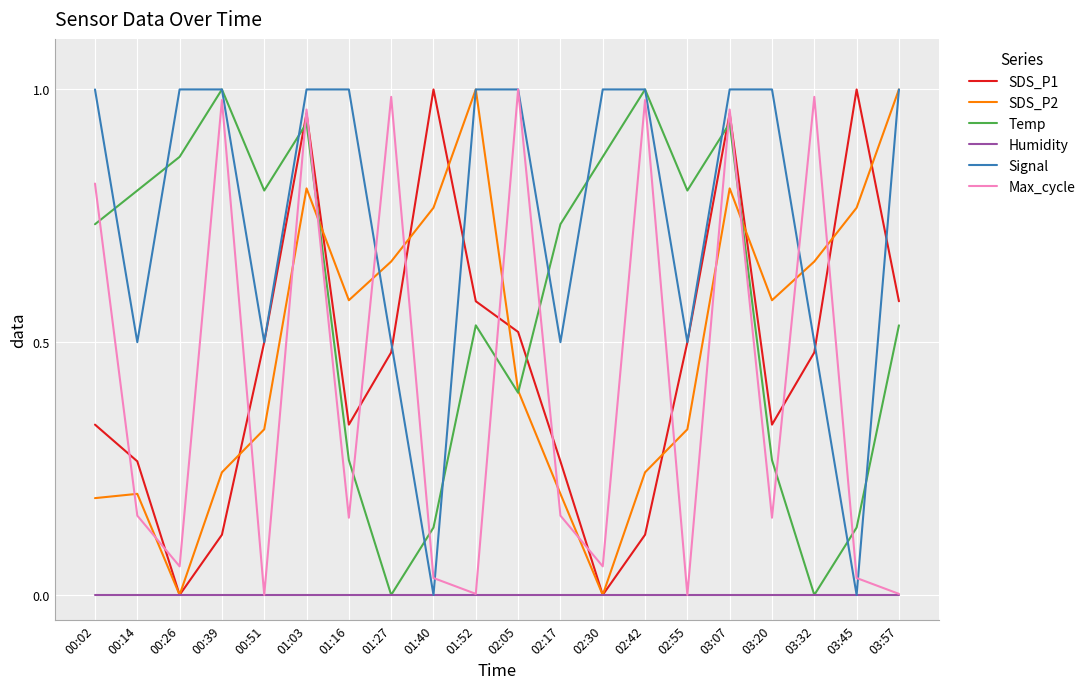

Between which two adjacent categories do SDS_P2 and Signal first intersect?

01:16 and 01:27